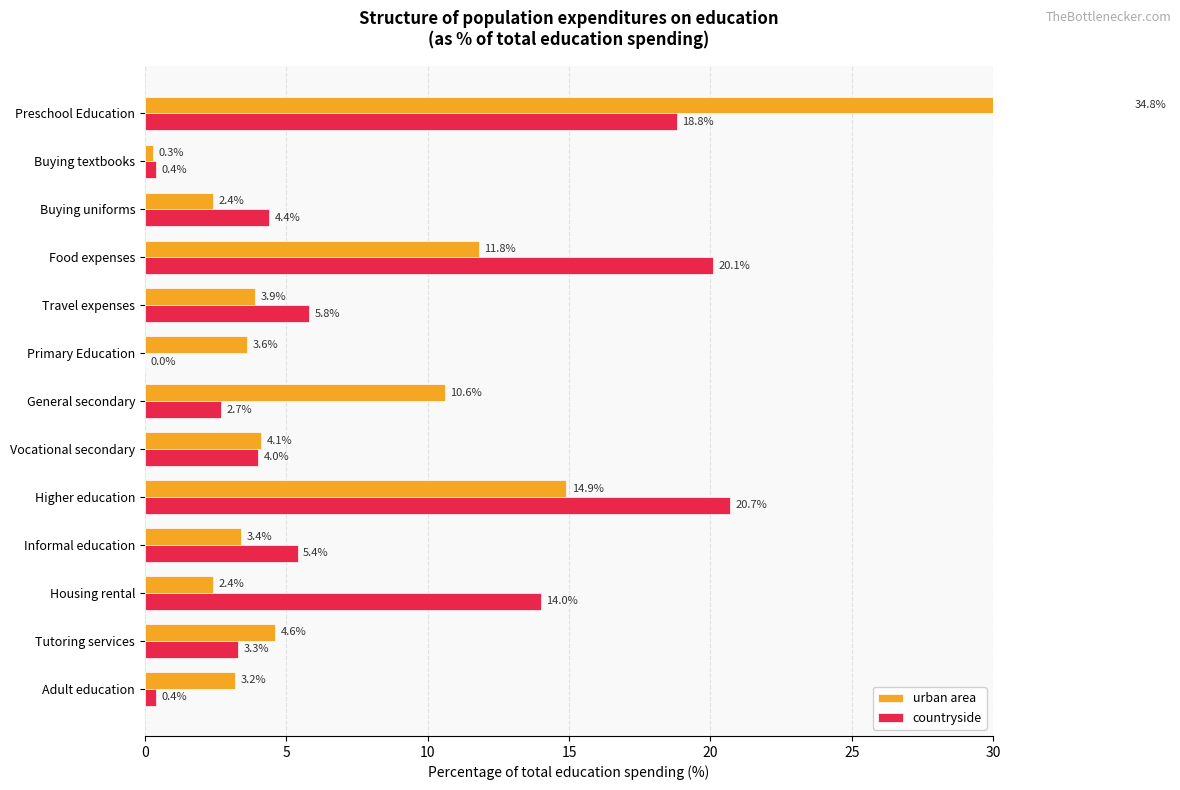

What is the average value of the urban area series?

7.7